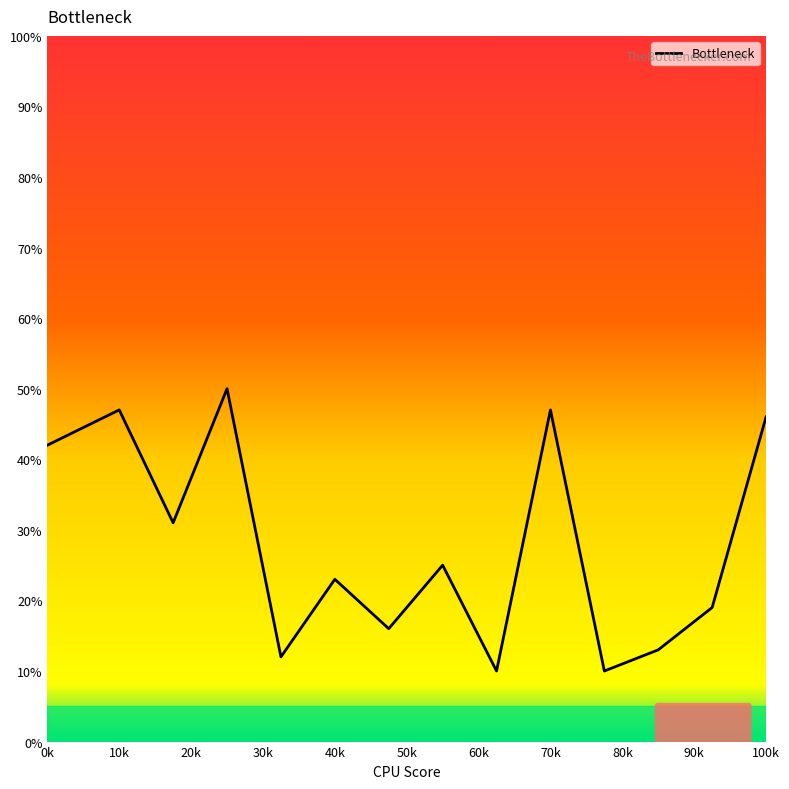

What is the difference between the second highest and minimum values?

37